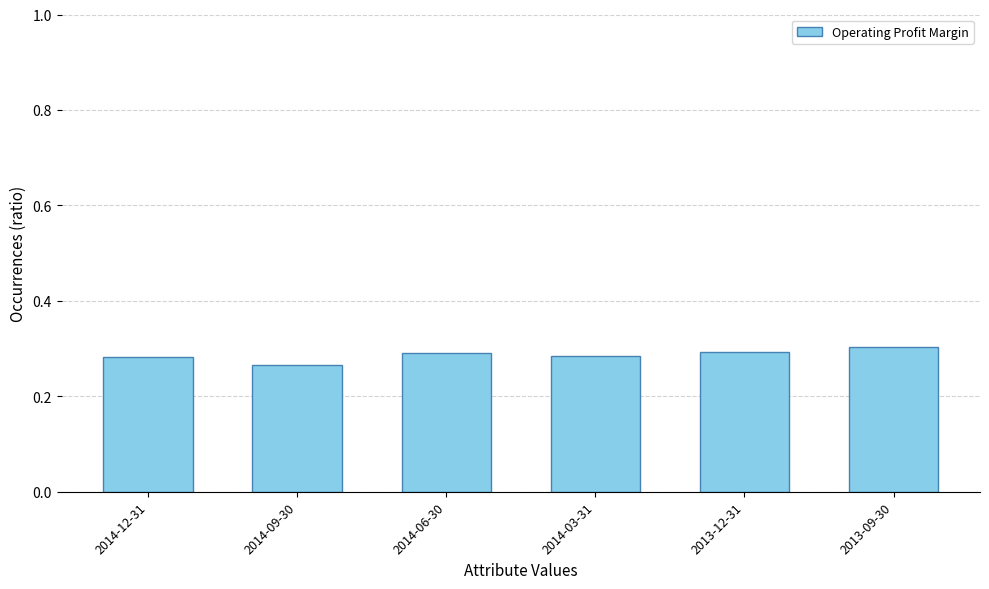

Does the chart contain any negative values?

No